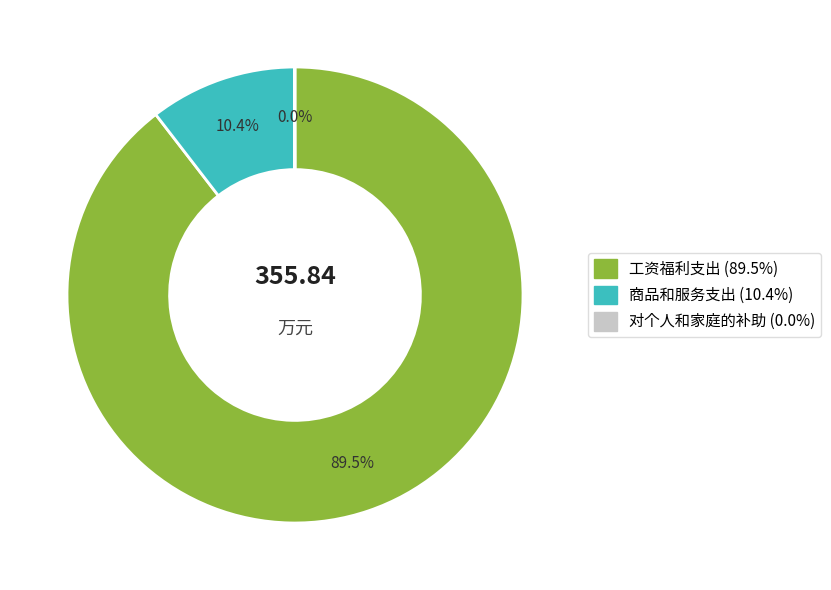

Combined, what portion of the pie is 工资福利支出 and 商品和服务支出?

100.0%